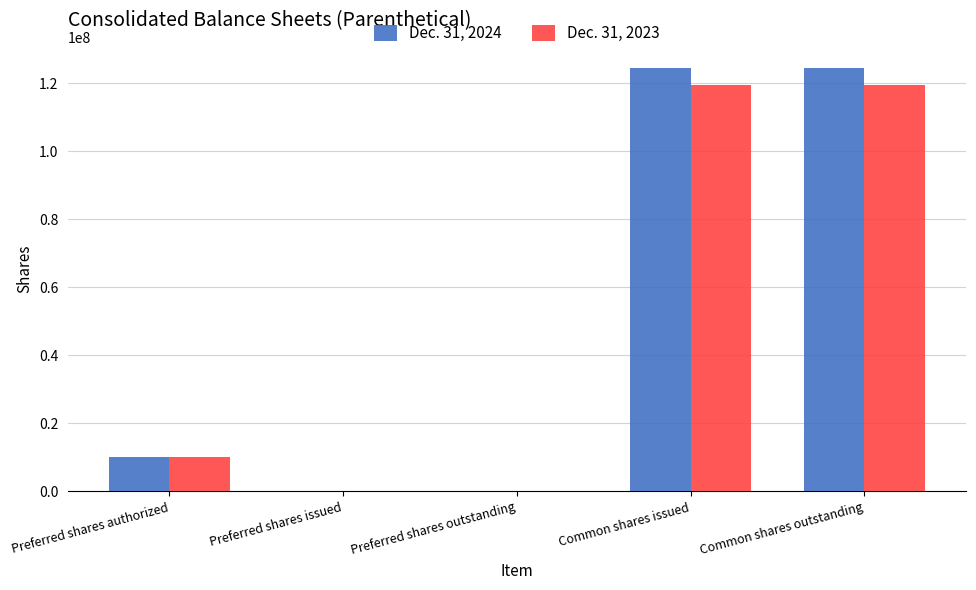

The Dec. 31, 2023 series shows 53739708 at Common shares outstanding. True or false?

False